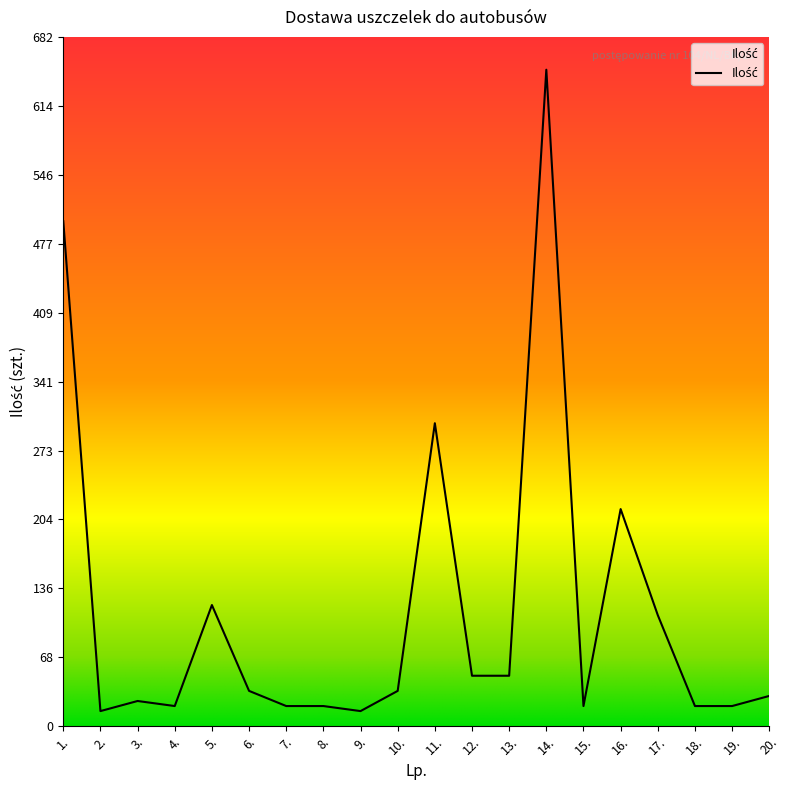

What is the smallest value displayed?

15